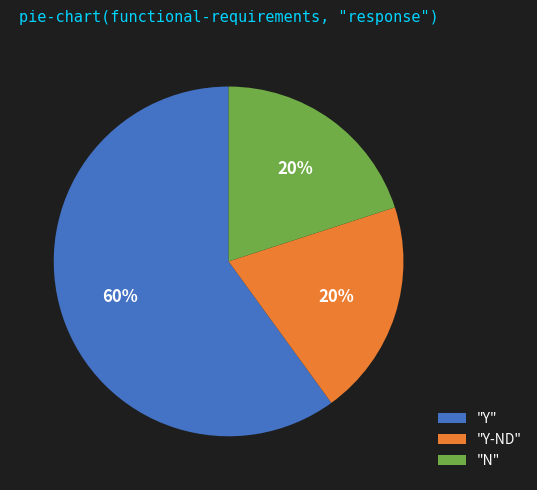

Which category has the biggest portion of the pie?

"Y"